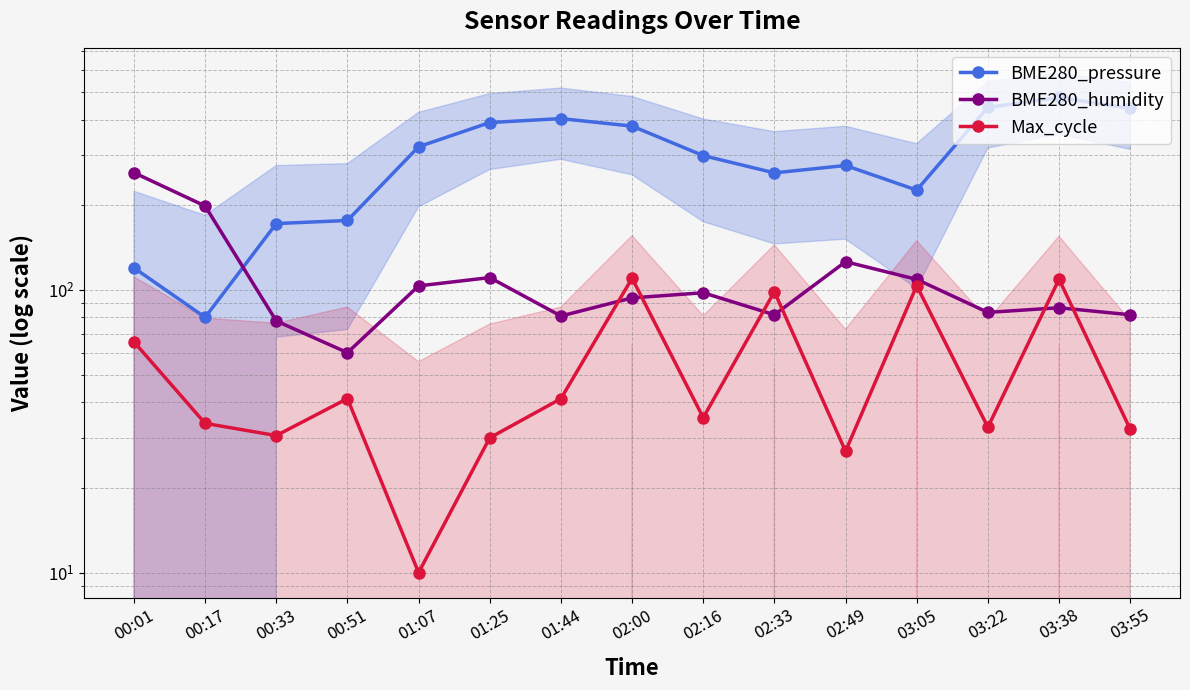

Where is the first local maximum for BME280_pressure?

01:44